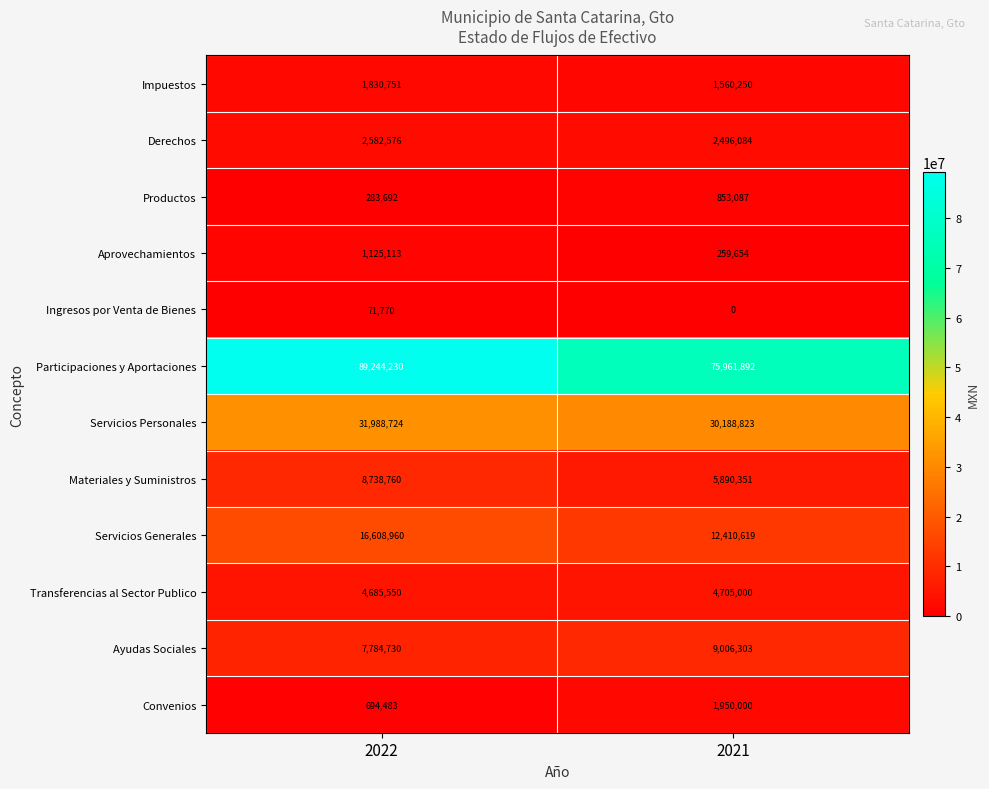

How many values in the Participaciones y Aportaciones series are below 89244230?

1